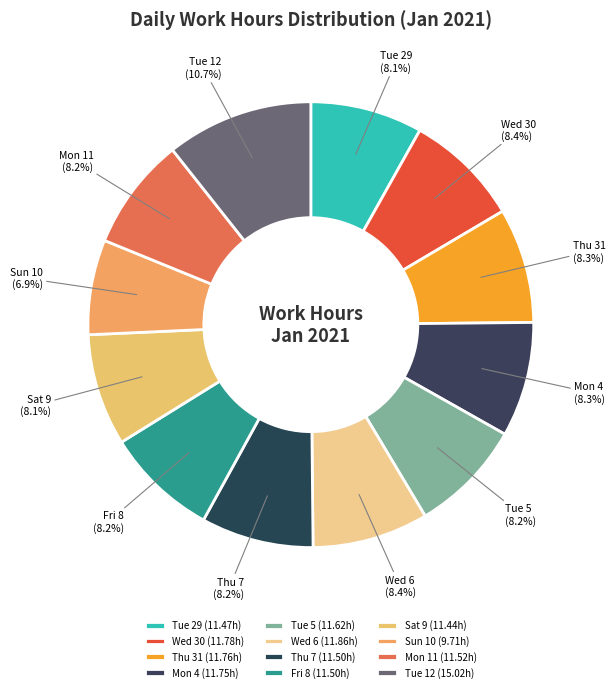

Is it true that Tue 12 is 11% of the pie?

True